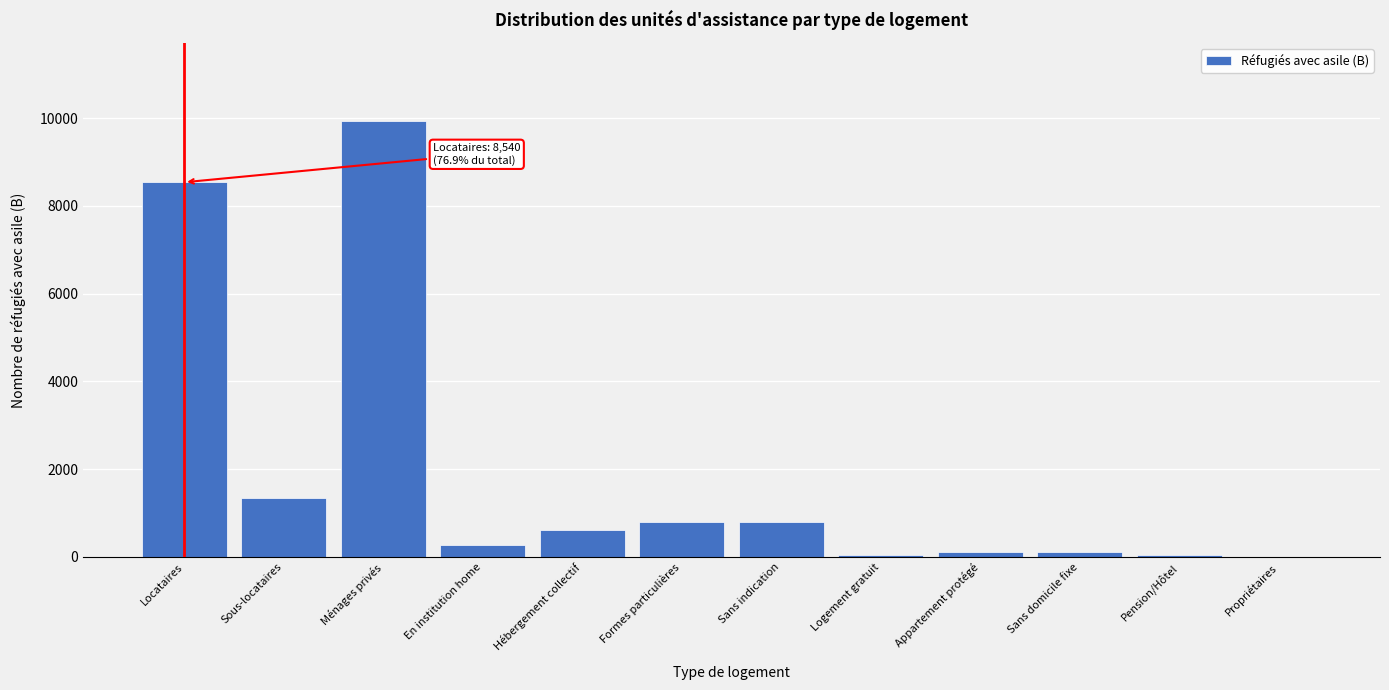

What is the sum of all values?

22621